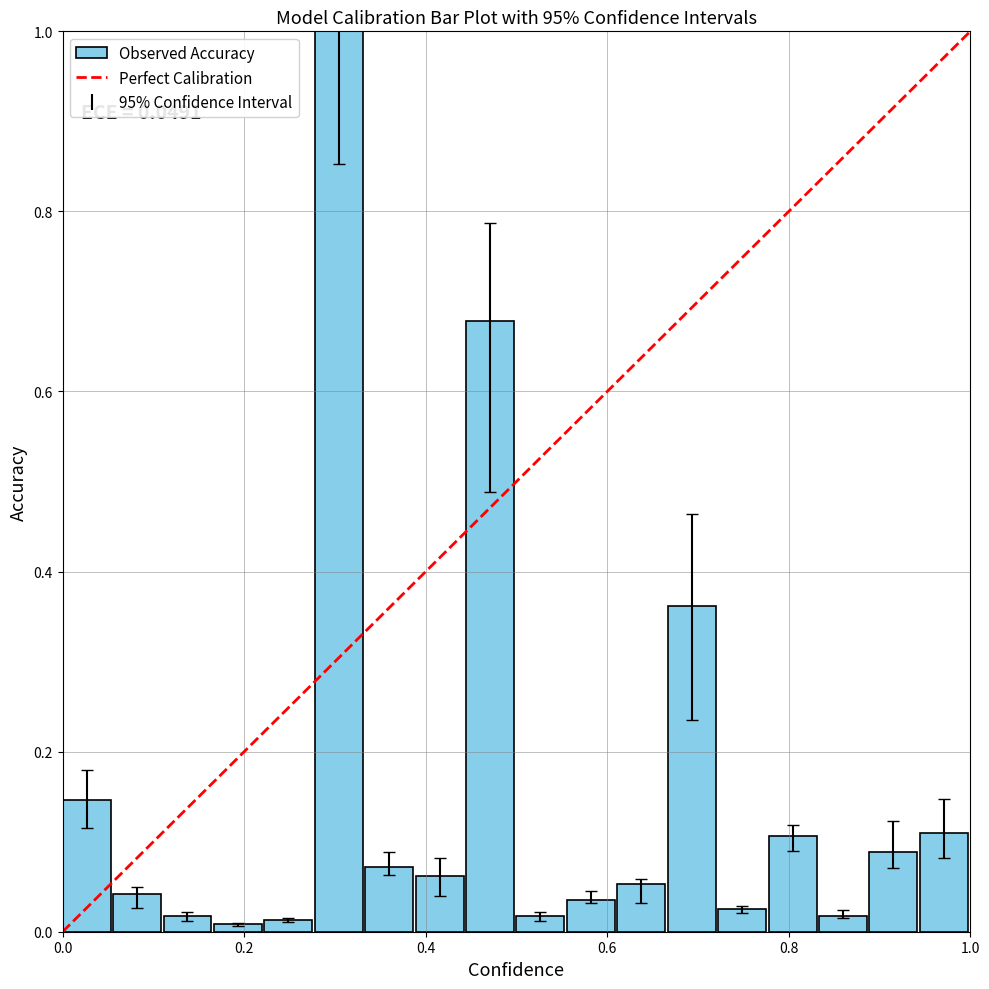

What is the greatest value displayed?

1.0